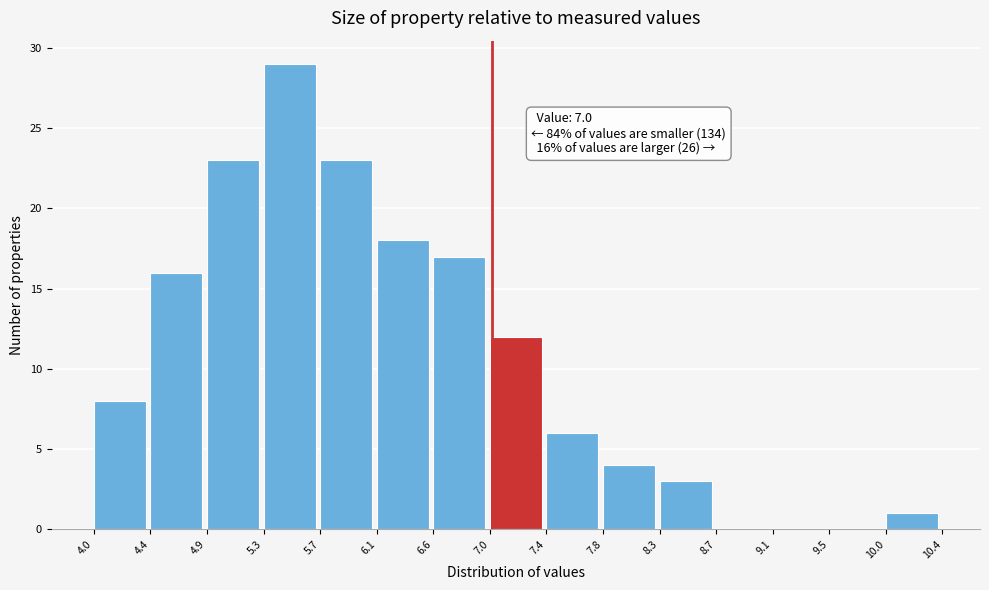

Which range on the x-axis has the tallest bar?

5.3 to 5.7